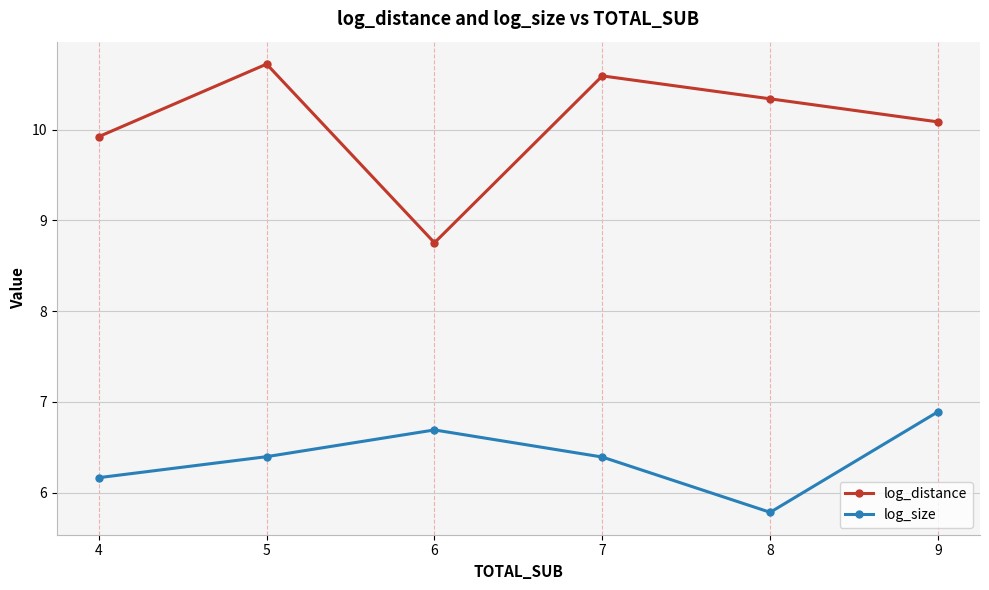

How many values in the log_size series are below 6?

1